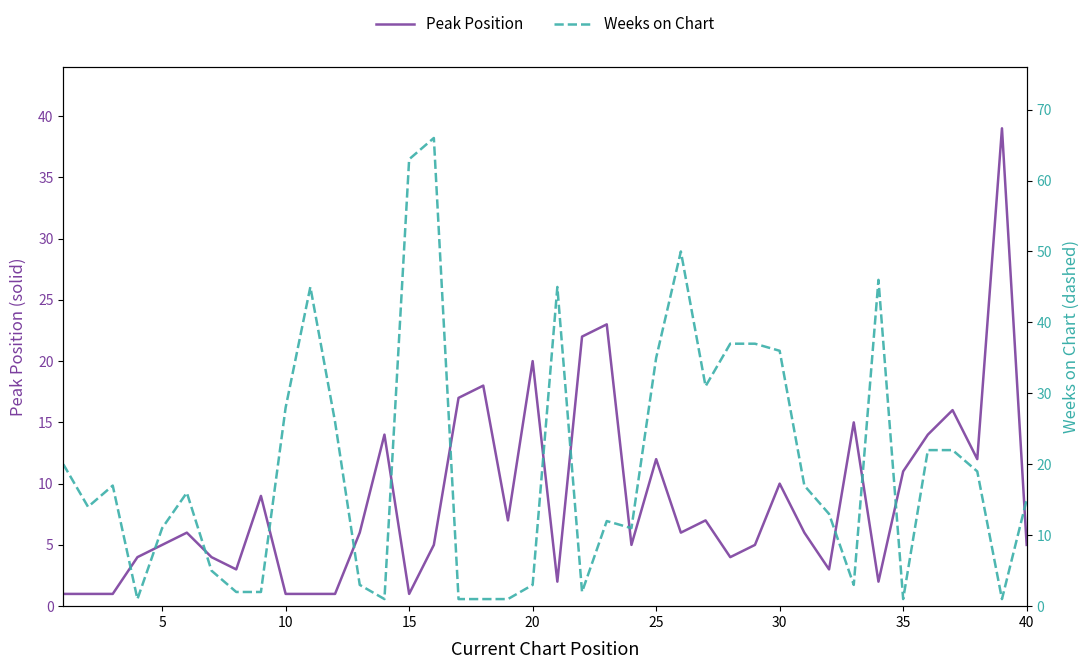

True or false: Peak Position has a value of 1 at 10.

True